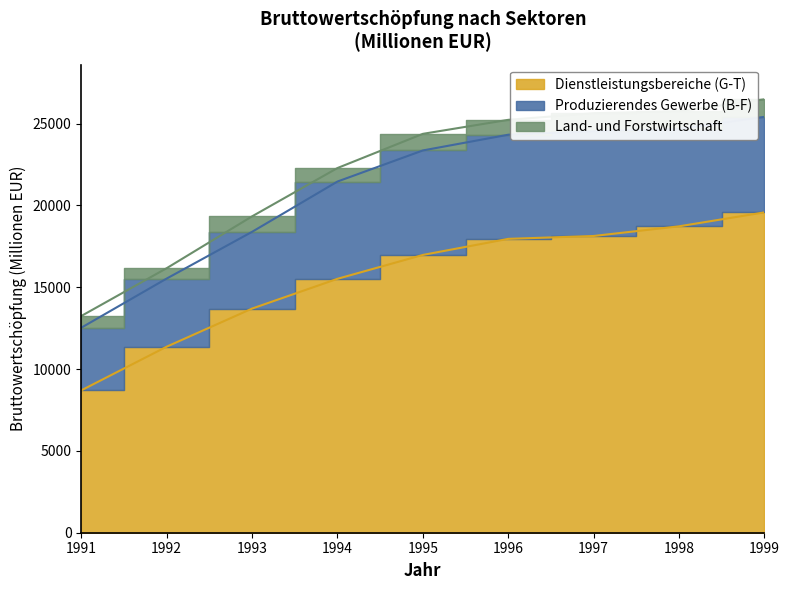

Count the number of categories in the chart.

9